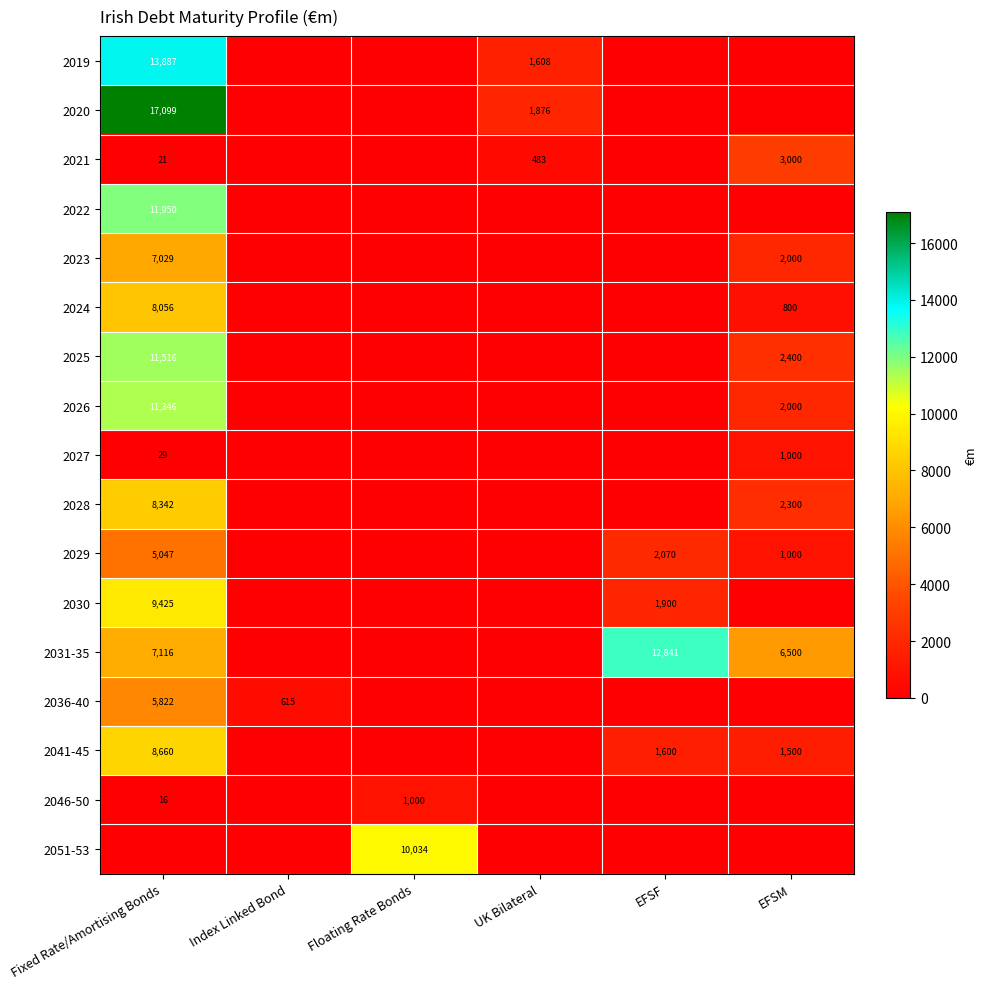

The 2031-35 series shows 12841 at EFSF. True or false?

True